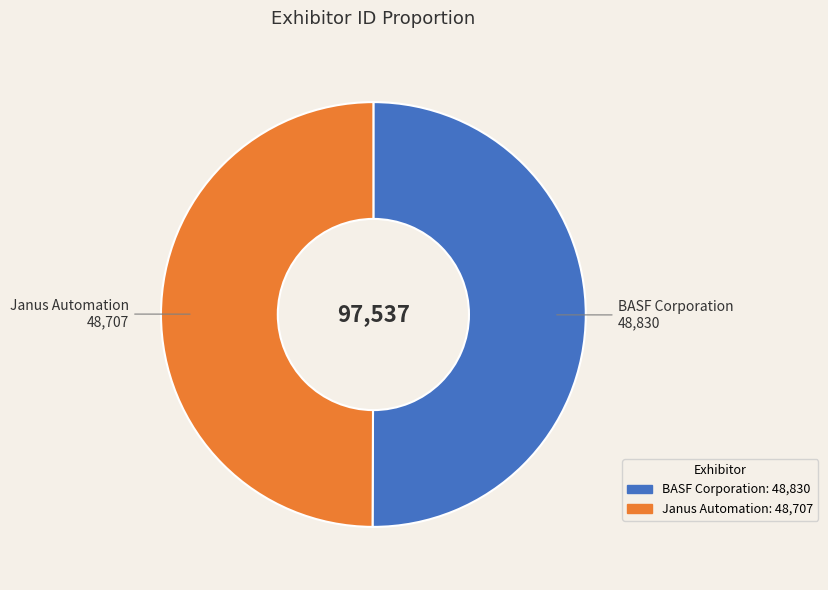

The Janus Automation slice represents 59% of the pie. True or false?

False